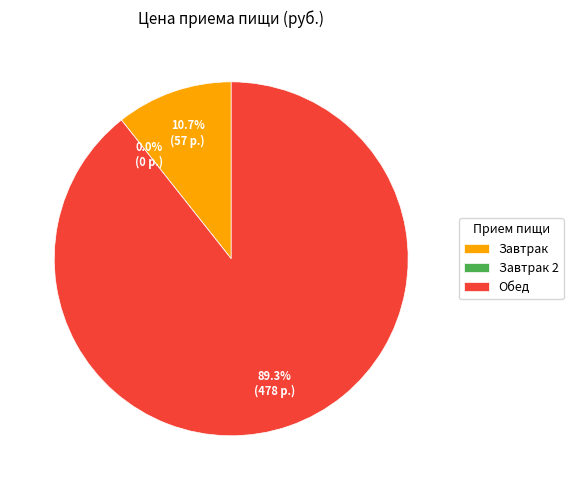

To the nearest percent, what portion does Завтрак represent?

11%